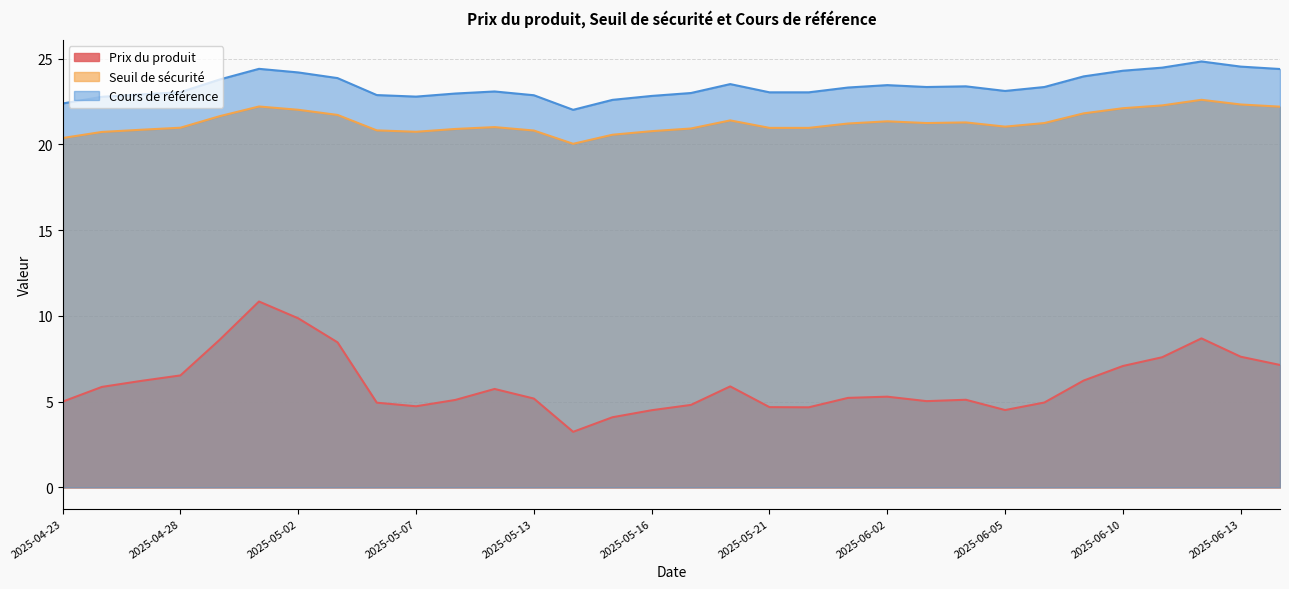

What is the lowest value of the Seuil de sécurité series?

20.0